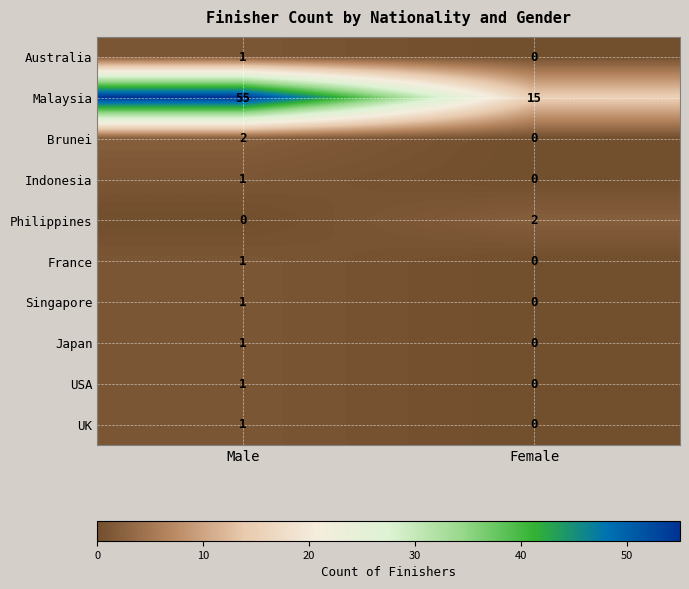

What is the difference between the highest and lowest values at Female?

15